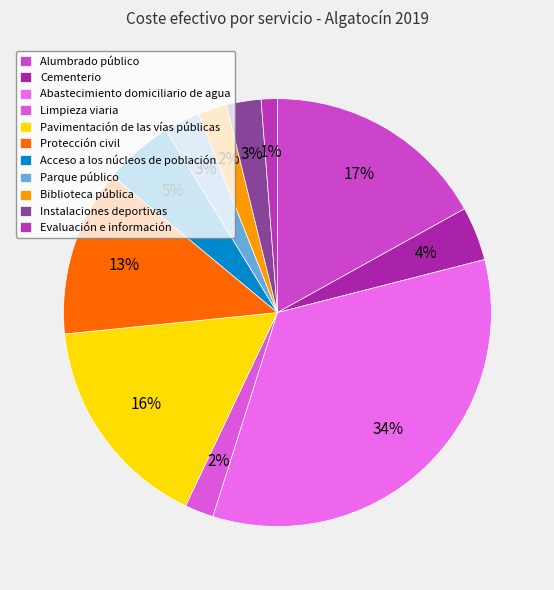

To the nearest percent, what percentage of the pie is Cementerio?

4%